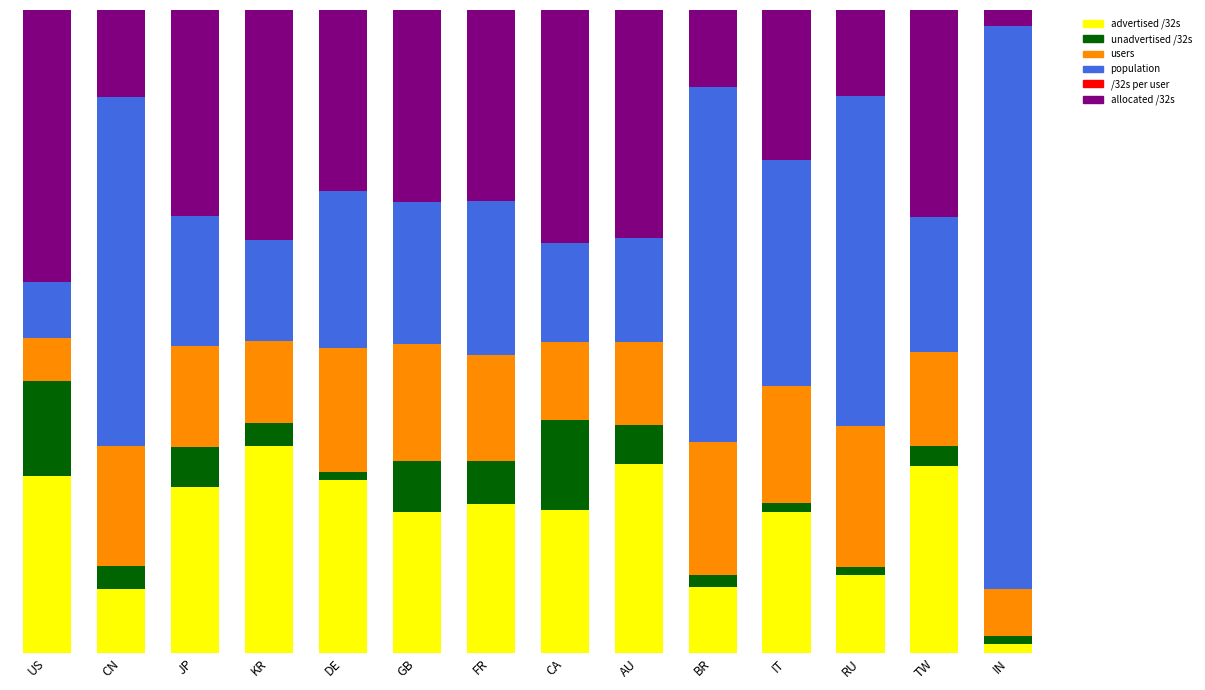

At KR, list the series in order from largest to smallest.

allocated /32s, advertised /32s, population, users, unadvertised /32s, /32s per user